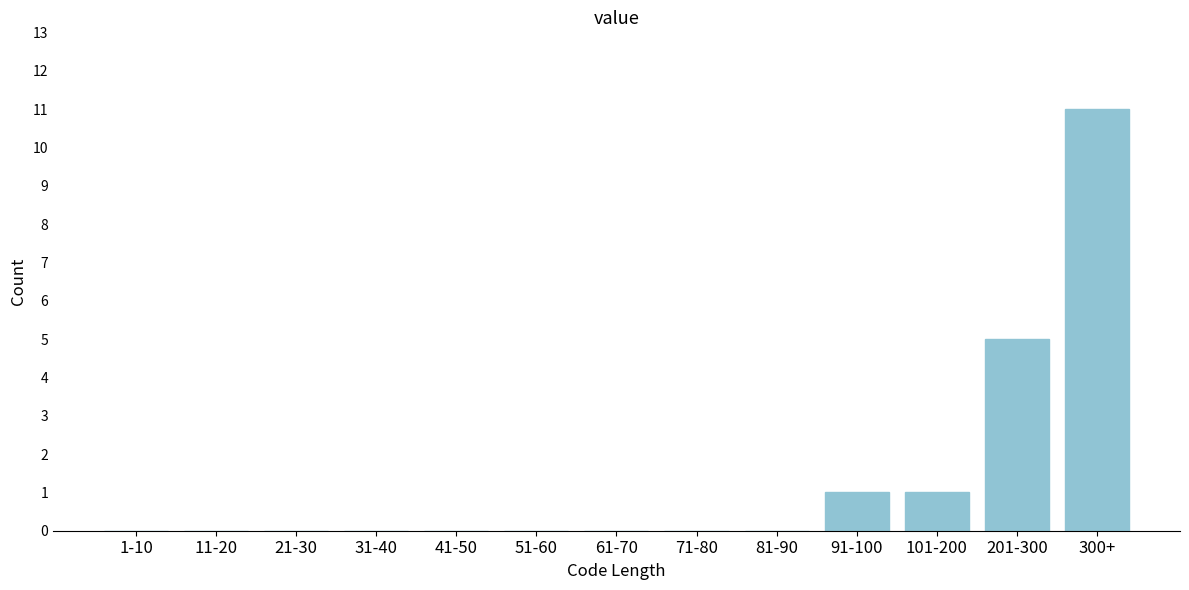

Reading left to right, transcribe all the data shown in this chart.

1-10=0	11-20=0	21-30=0	31-40=0	41-50=0	51-60=0	61-70=0	71-80=0	81-90=0	91-100=1	101-200=1	201-300=5	300+=11